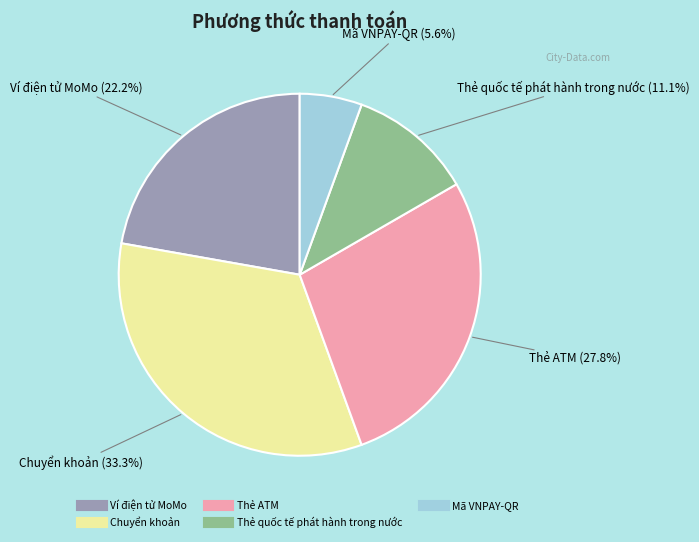

What percentage is the Ví điện tử MoMo slice, to the nearest percent?

22%